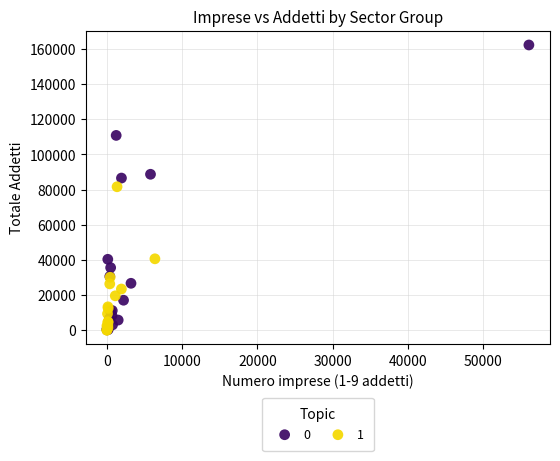

Which series reaches the maximum Y coordinate?

0